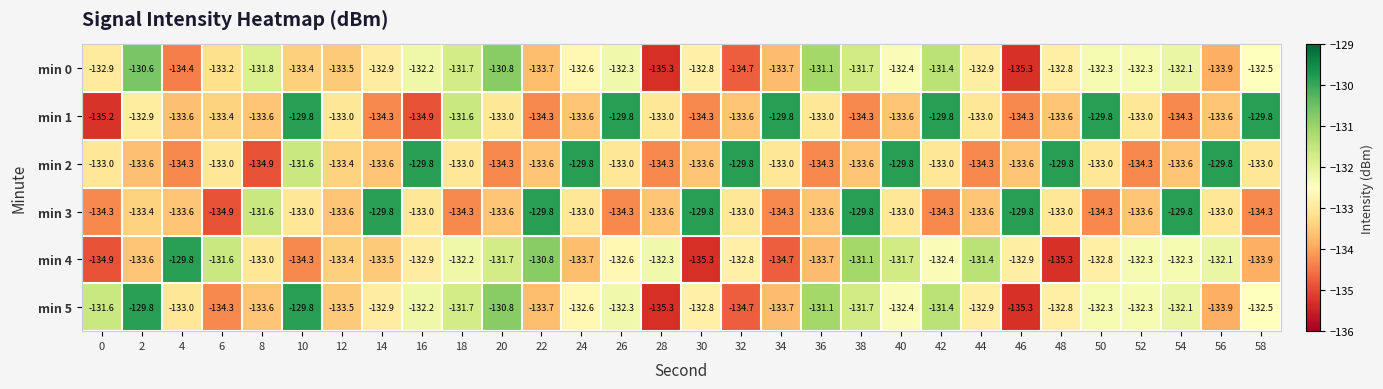

What is the difference between the maximum and minimum values in the min 5 series?

5.5